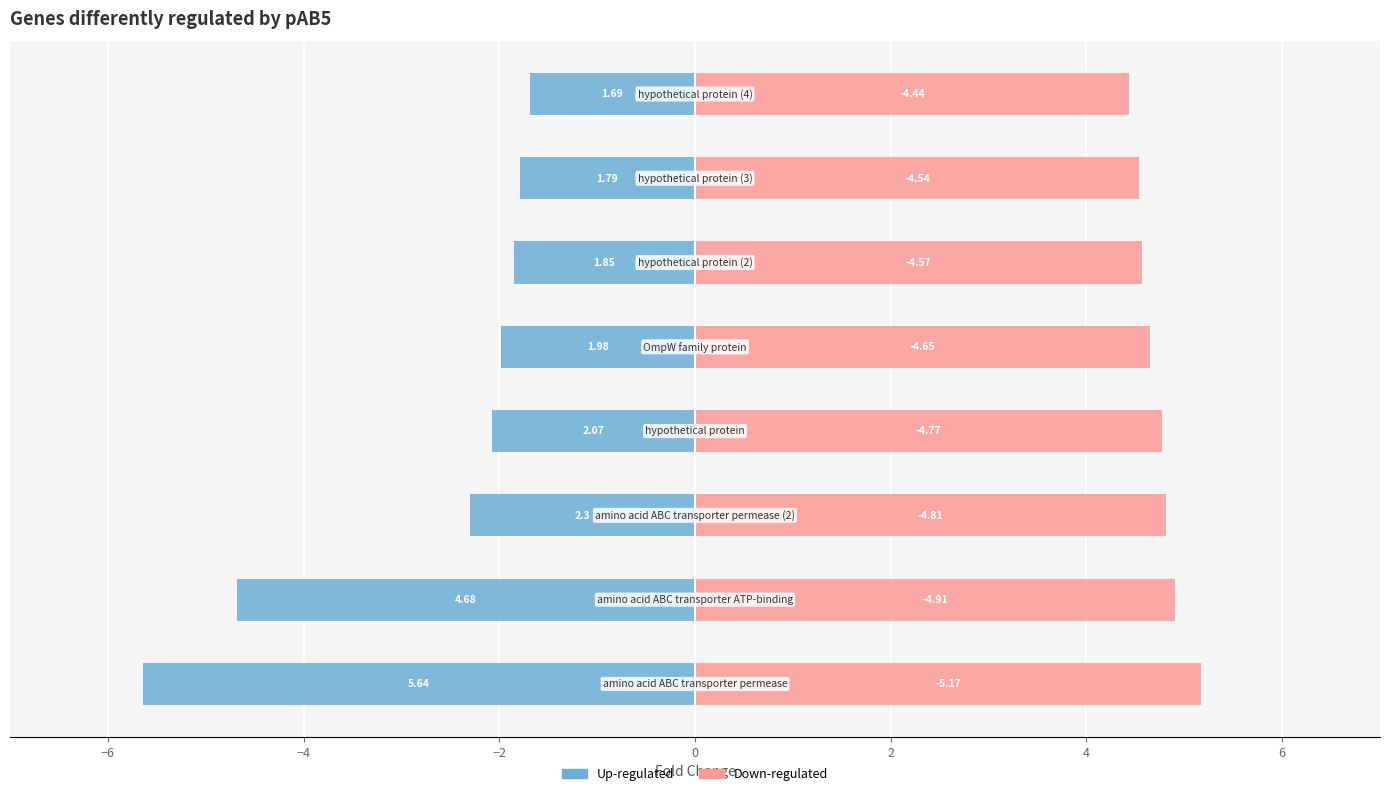

The value of Down-regulated at −4 is 2.5. True or false?

False